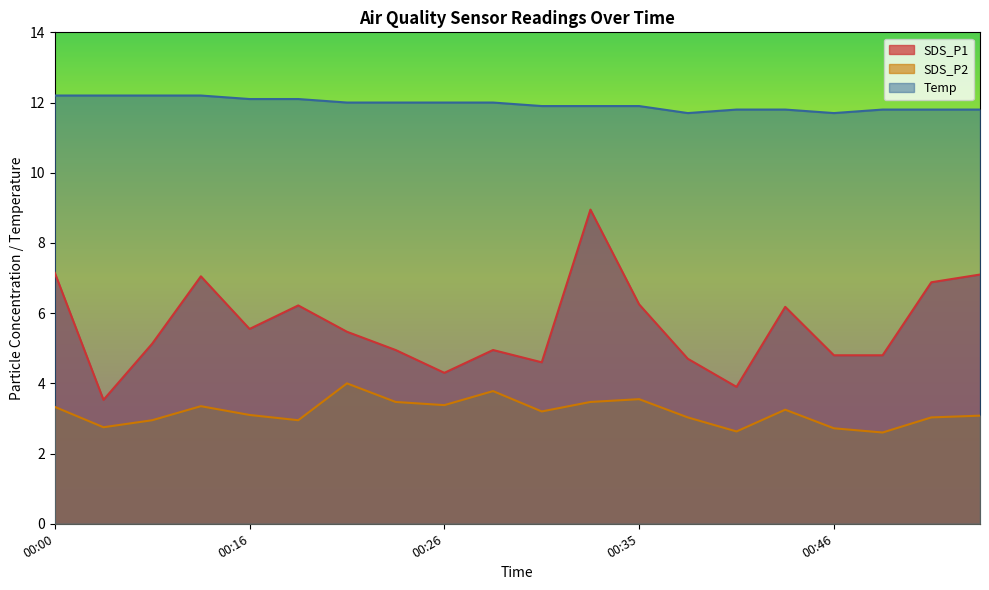

What is the value of the Temp point at the 13th from the left?

11.9